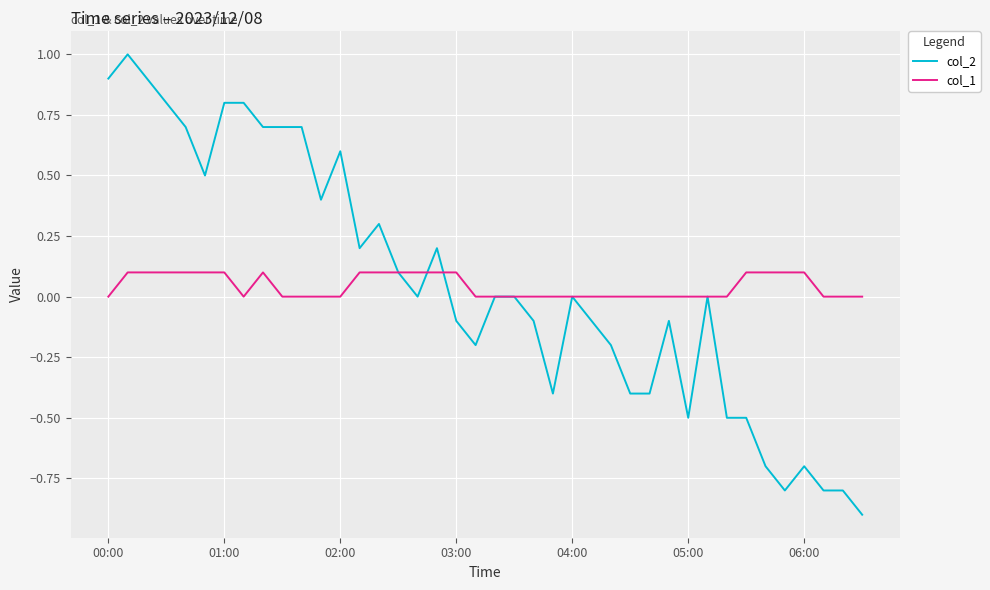

List the series in order of their peak value, lowest first.

col_1, col_2